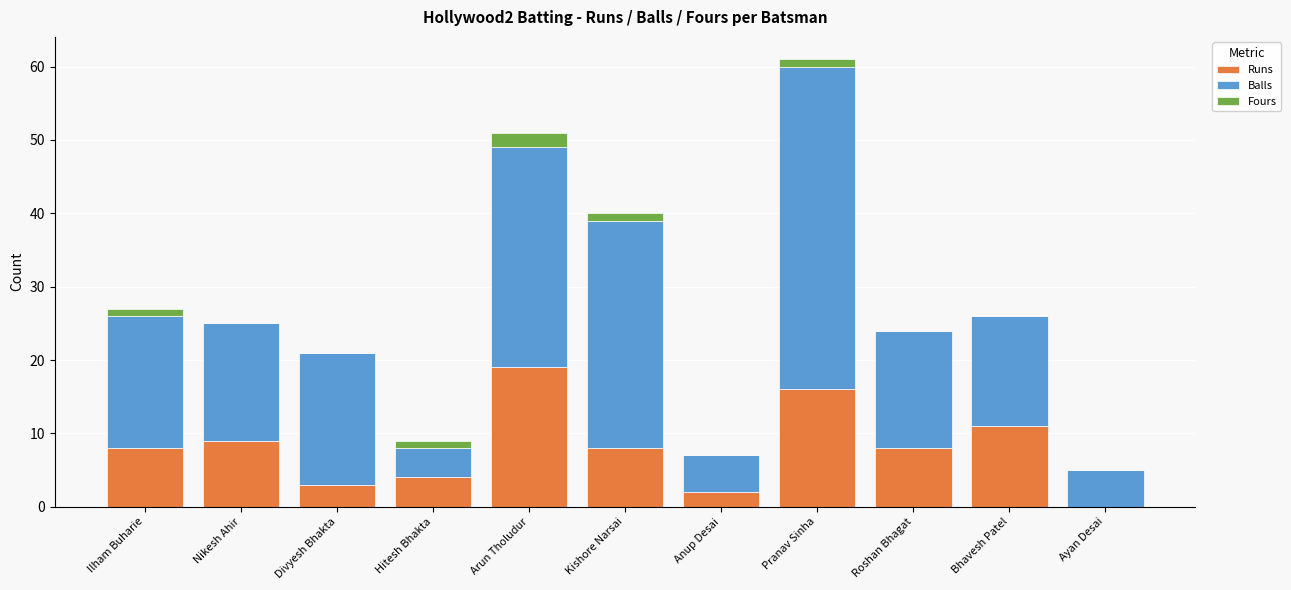

At which label is Runs closest to 9?

Nikesh Ahir